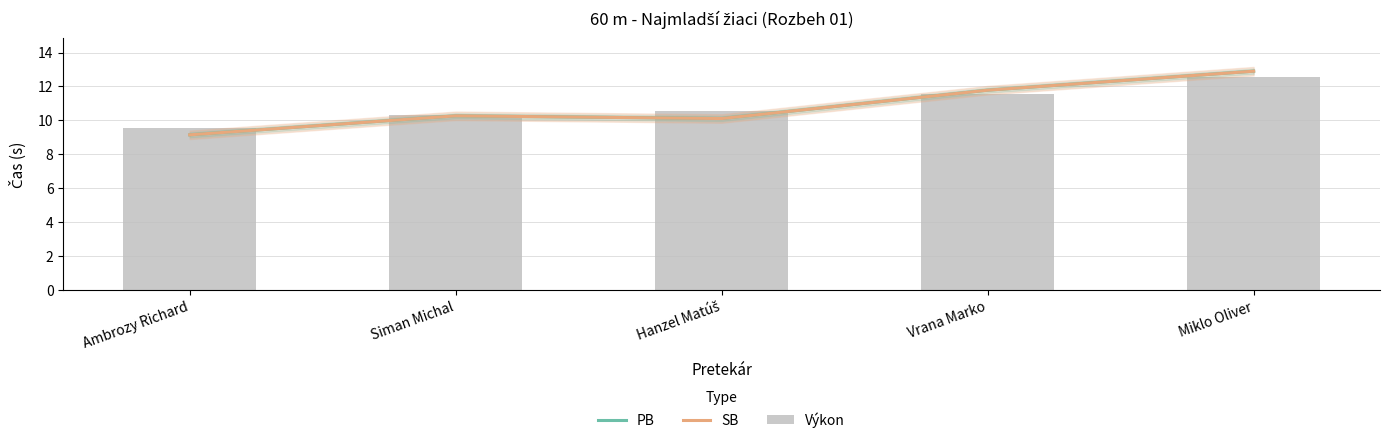

The Výkon series shows 10.3 at Siman Michal. True or false?

True